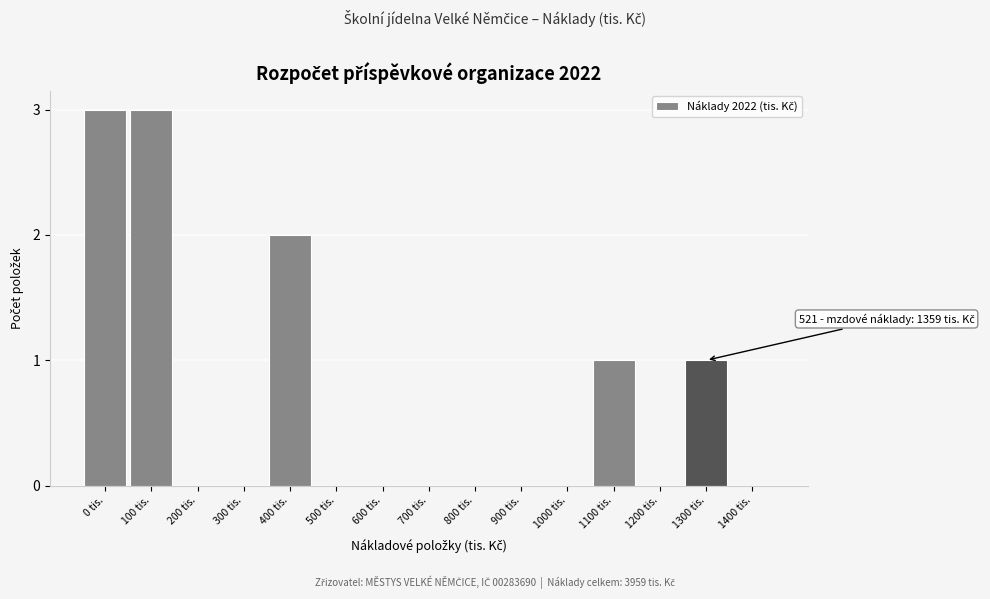

Reading right to left, list all the values displayed in this chart.

1400 tis.=0	1300 tis.=1	1200 tis.=0	1100 tis.=1	1000 tis.=0	900 tis.=0	800 tis.=0	700 tis.=0	600 tis.=0	500 tis.=0	400 tis.=2	300 tis.=0	200 tis.=0	100 tis.=3	0 tis.=3